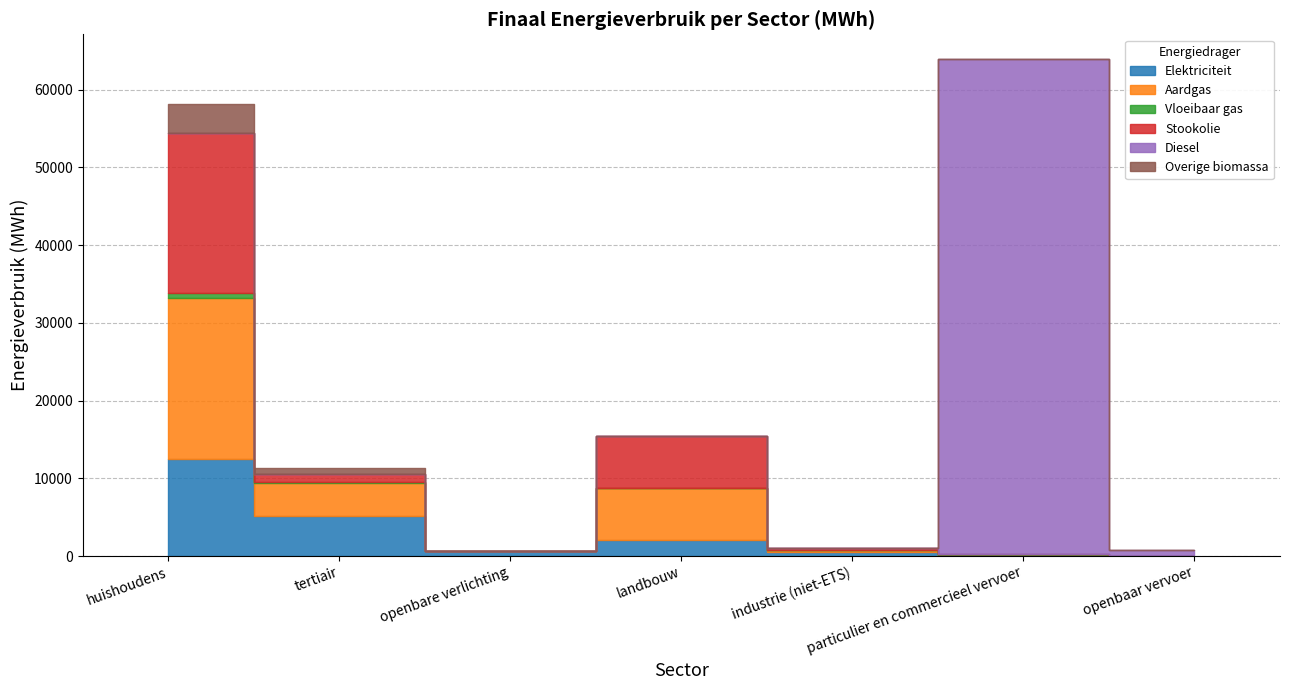

At which label does Aardgas first exceed 257?

huishoudens